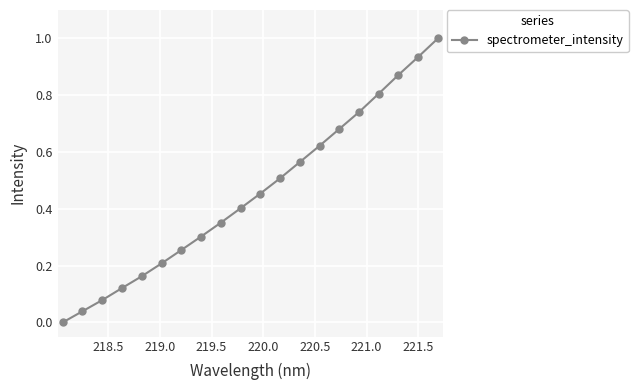

What is the sum of all values?

9.1